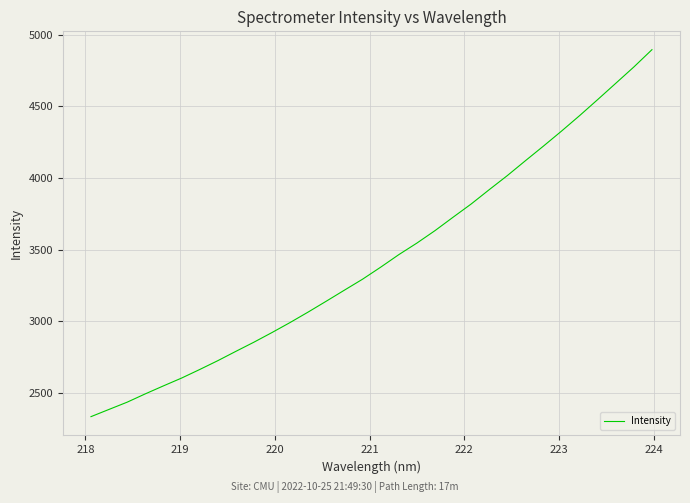

What is the greatest value displayed?

4896.3